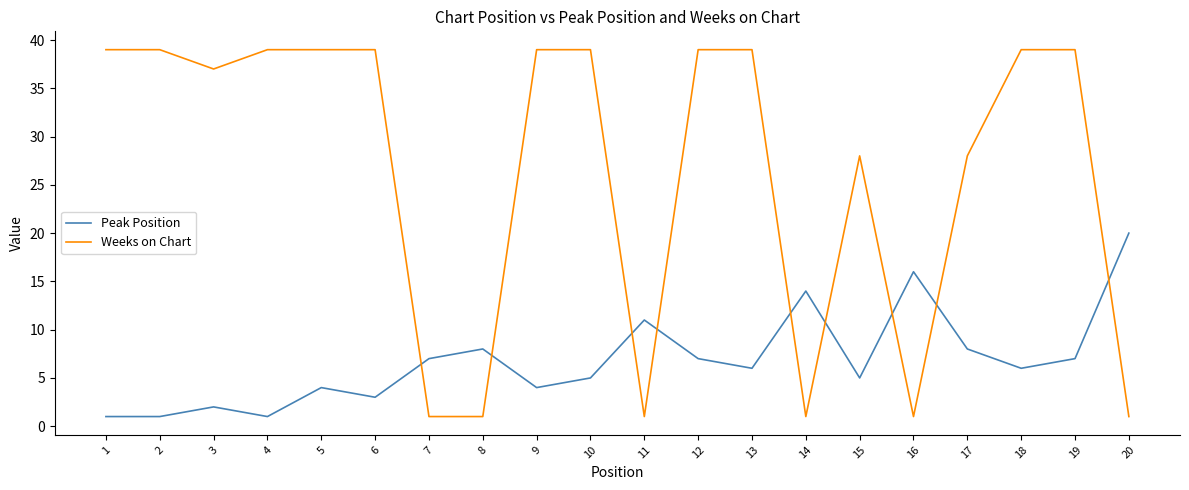

What is the total value across all series at 10?

44